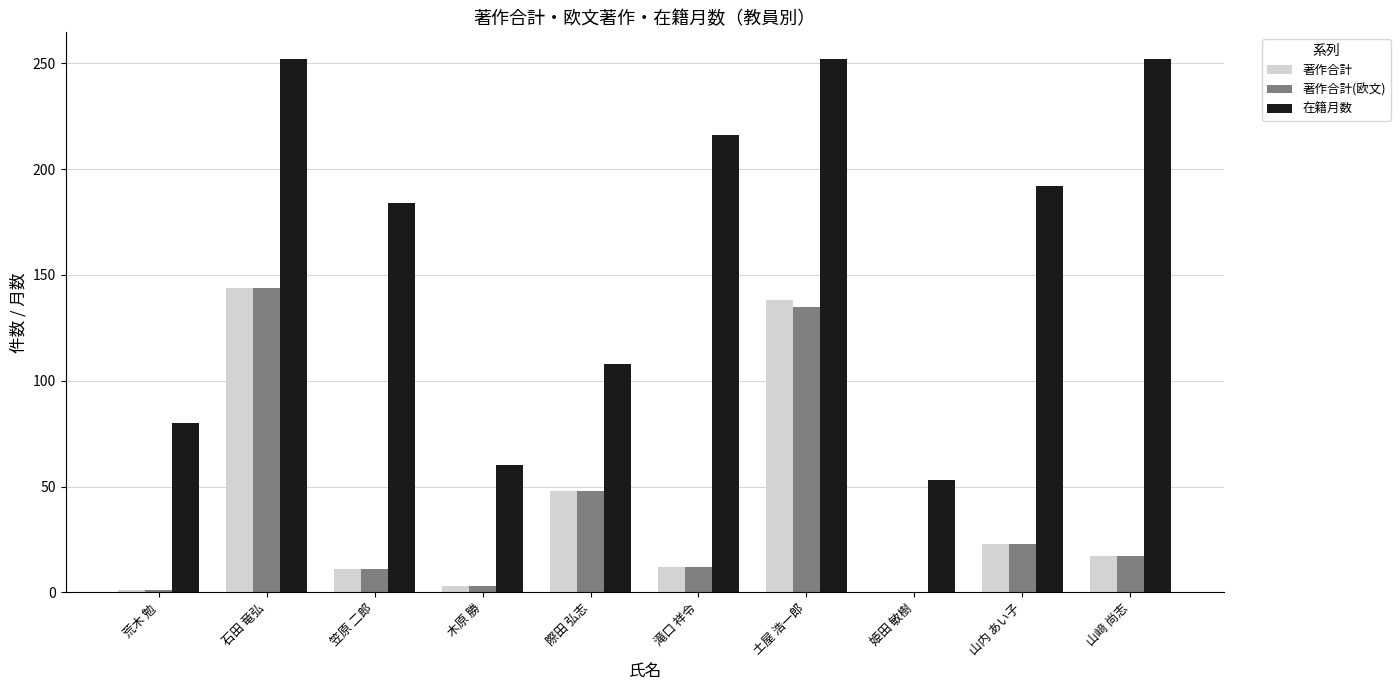

The value of 著作合計 at 石田 竜弘 is 144. True or false?

True